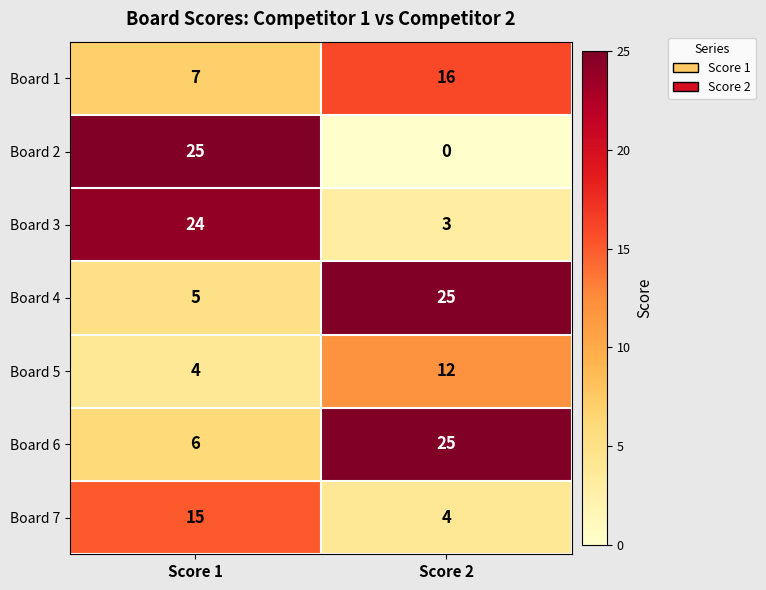

Which series has the widest spread of values?

Board 2